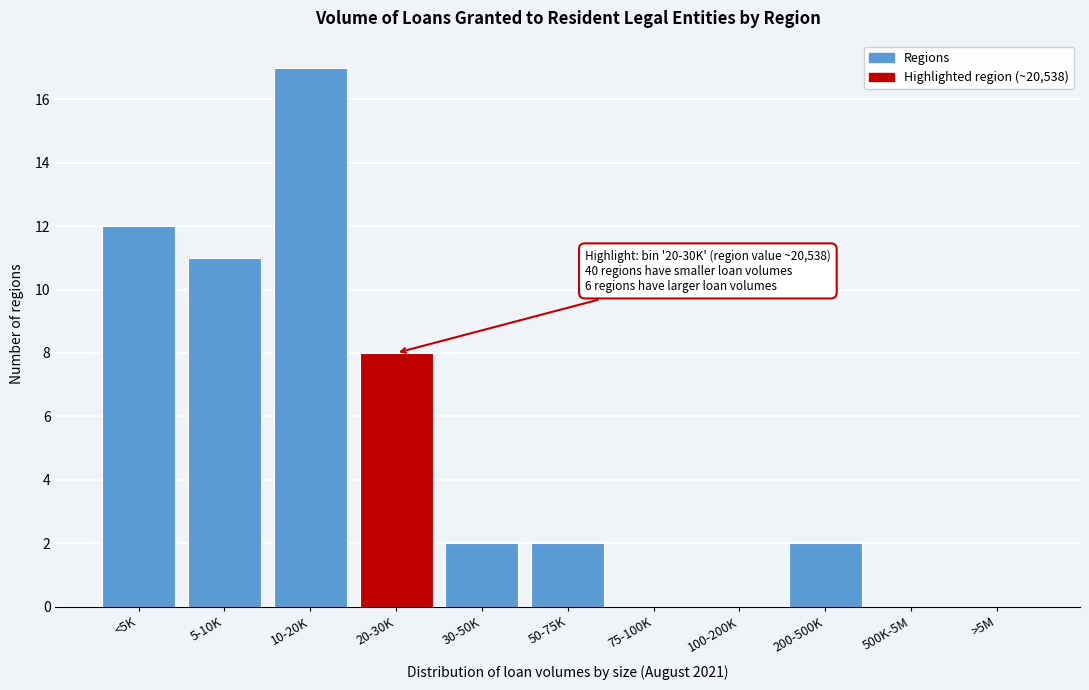

Reading left to right, extract all data points from this chart.

<5K=12	5-10K=11	10-20K=17	20-30K=8	30-50K=2	50-75K=2	75-100K=0	100-200K=0	200-500K=2	500K-5M=0	>5M=0